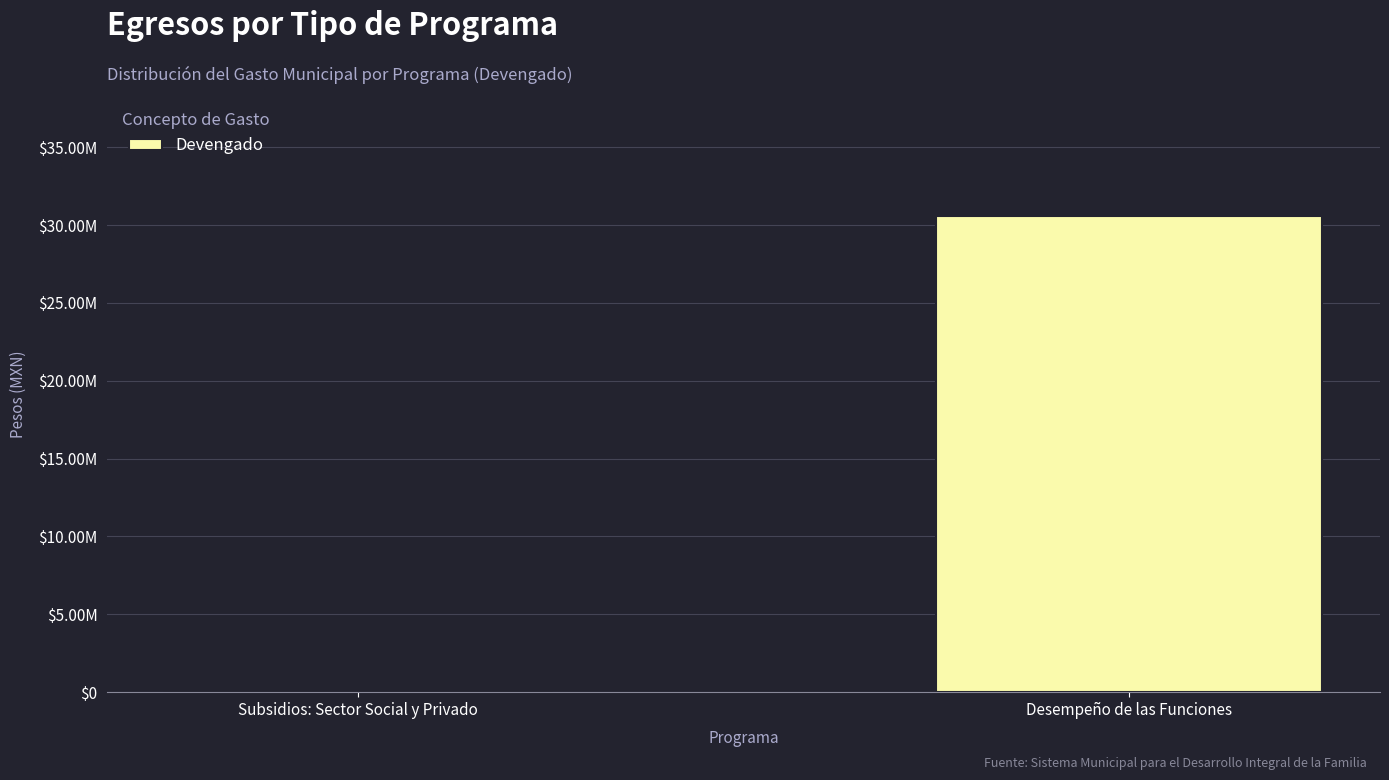

What is the difference between the values at Desempeño de las Funciones and Subsidios: Sector Social y Privado?

30445832.8